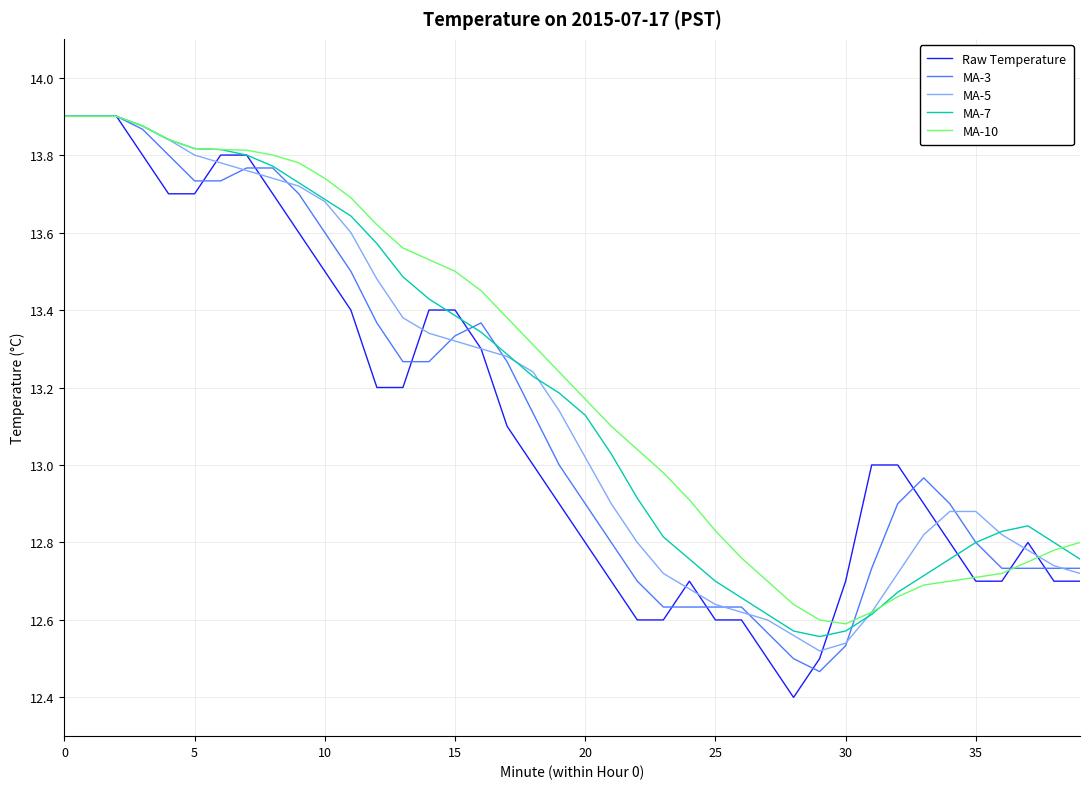

Rank the series by their average value, from lowest to highest.

Raw Temperature, MA-3, MA-5, MA-7, MA-10